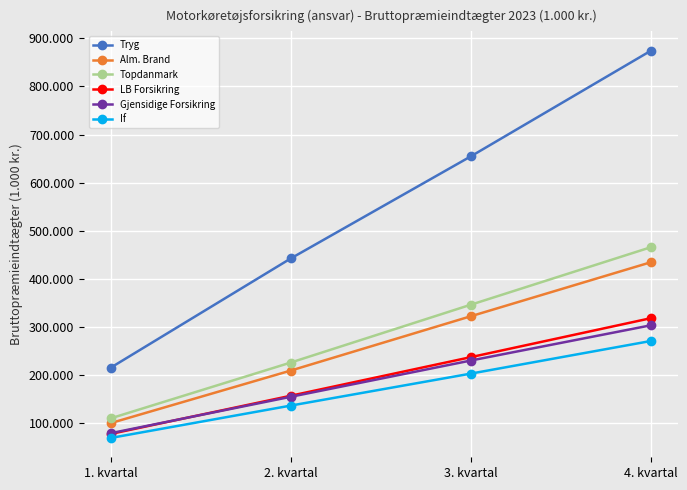

What value does the Gjensidige Forsikring series have at 1. kvartal?

79698